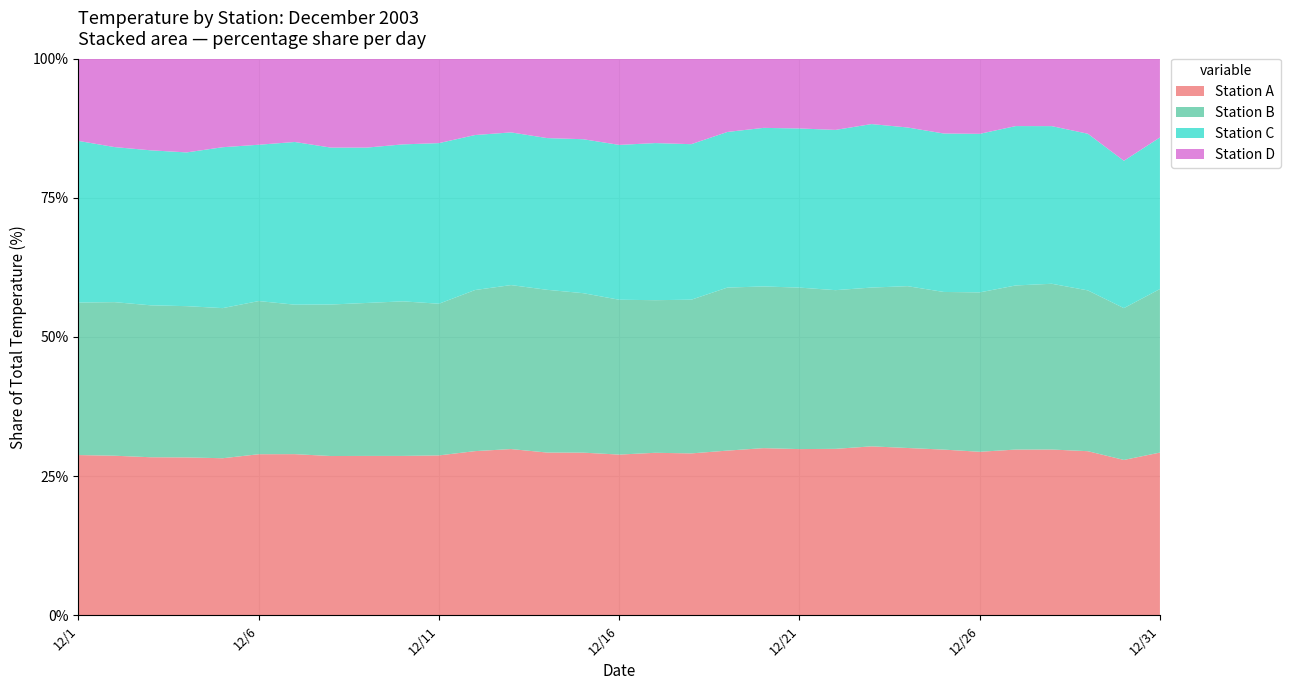

What is the total value across all series at 12/16?

100.0